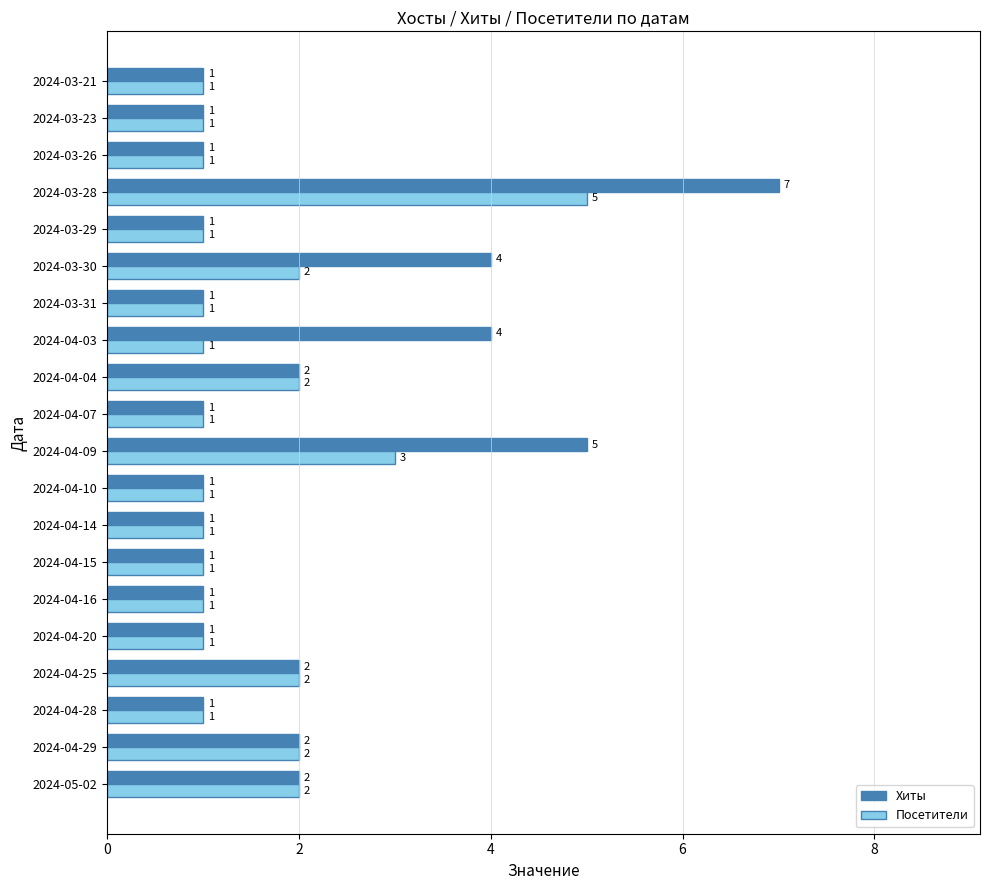

At which category does the chart reach its peak across all series?

2024-03-28